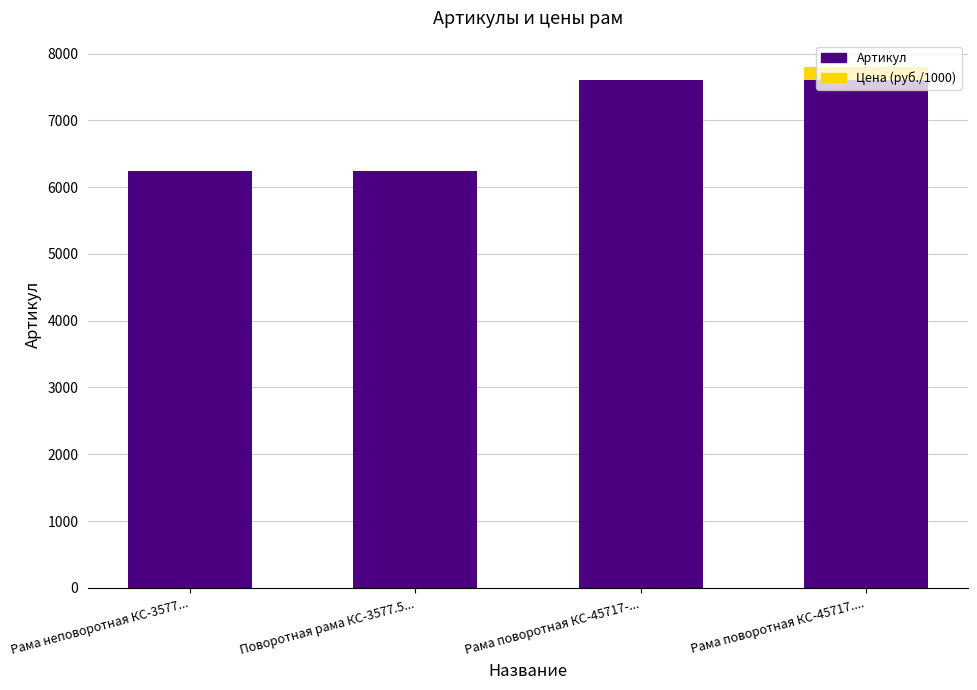

Is it true that Артикул equals 3286 at Рама поворотная КС-45717....?

False